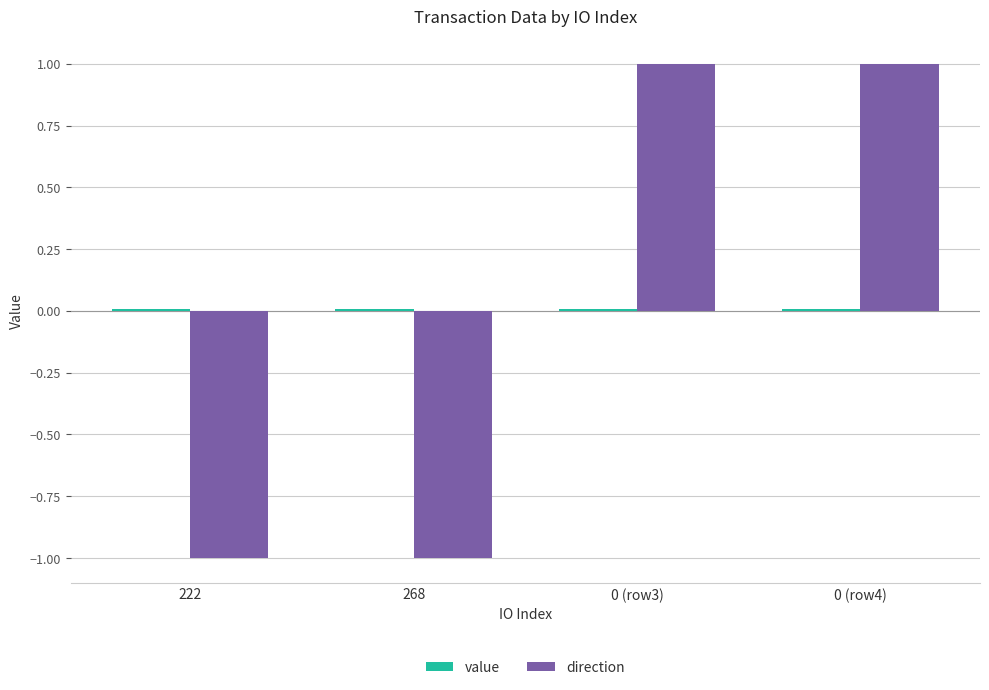

Between 268 and 0 (row4), which series saw the biggest shift?

direction